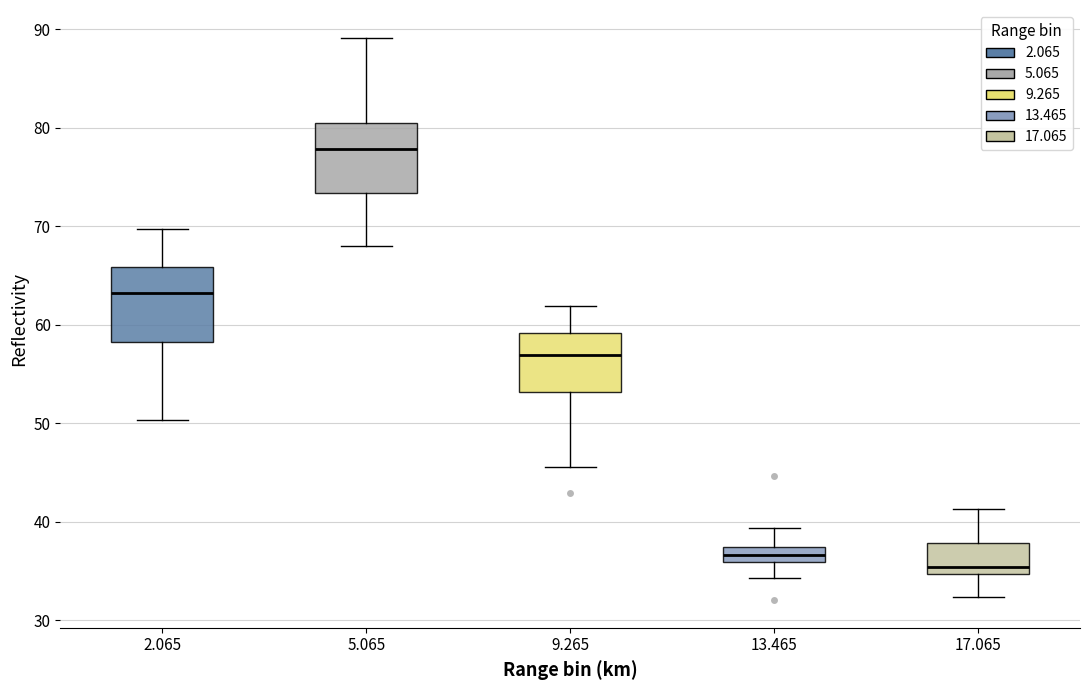

Reading left to right, read every box against the y-axis: the position of its median line, the range the box covers, and the ends of its whiskers. The values are not printed on the chart, so give them approximately, as read against the axis.

2.065: median 63, box 58 to 66, whiskers 50 to 70
5.065: median 78, box 73 to 81, whiskers 68 to 89
9.265: median 57, box 53 to 59, whiskers 46 to 62
13.465: median 37 (inside the box), box 36 to 37, whiskers 34 to 39
17.065: median 35 (just above the box's lower edge), box 35 to 38, whiskers 32 to 41